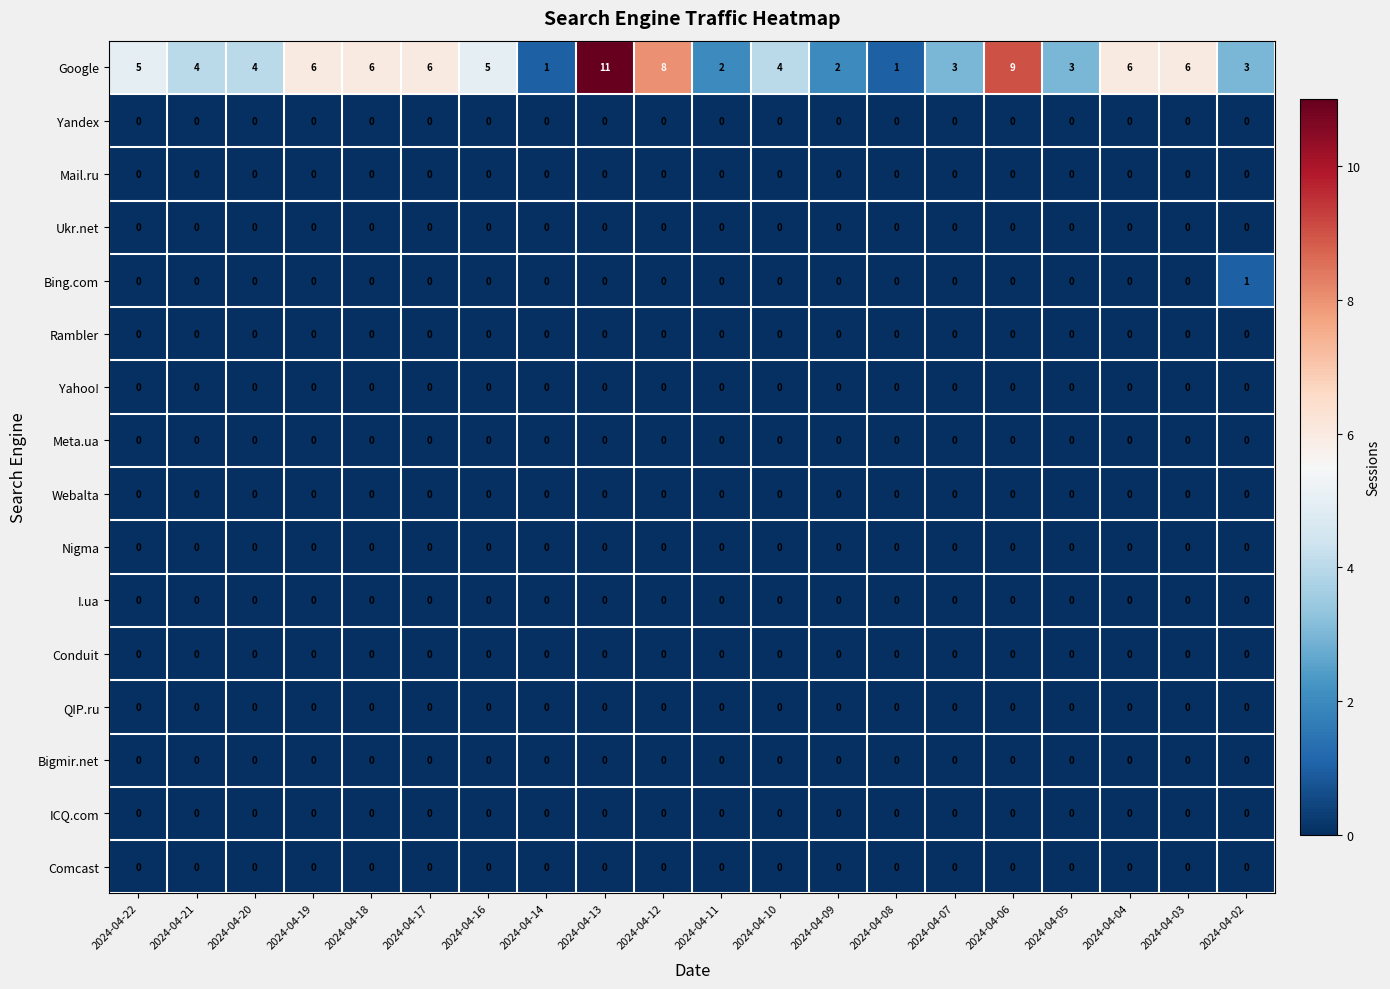

The Yandex series shows 0 at 2024-04-22. True or false?

True